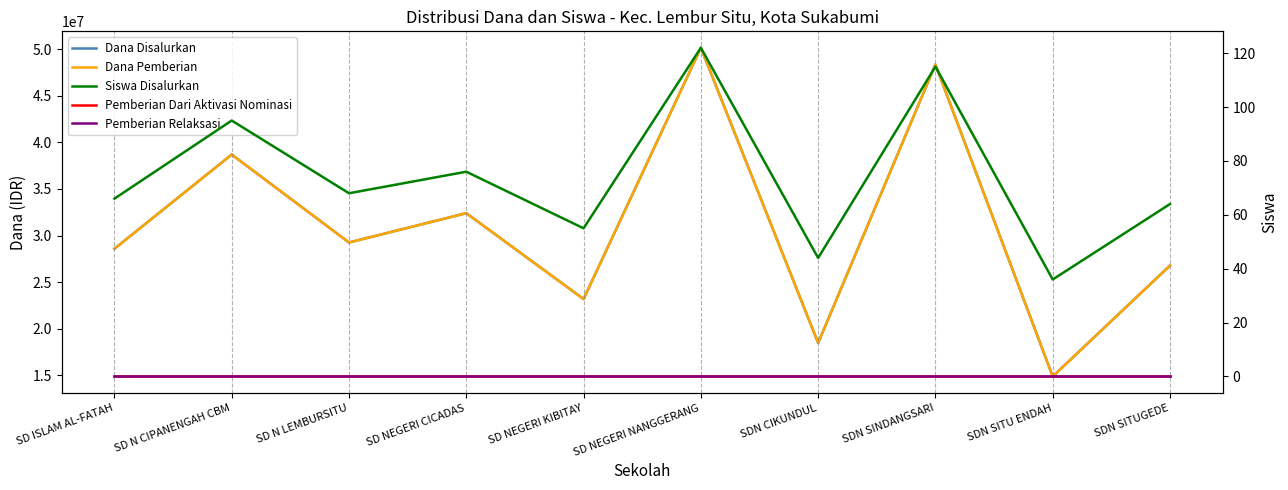

How many lines are shown in the chart?

5